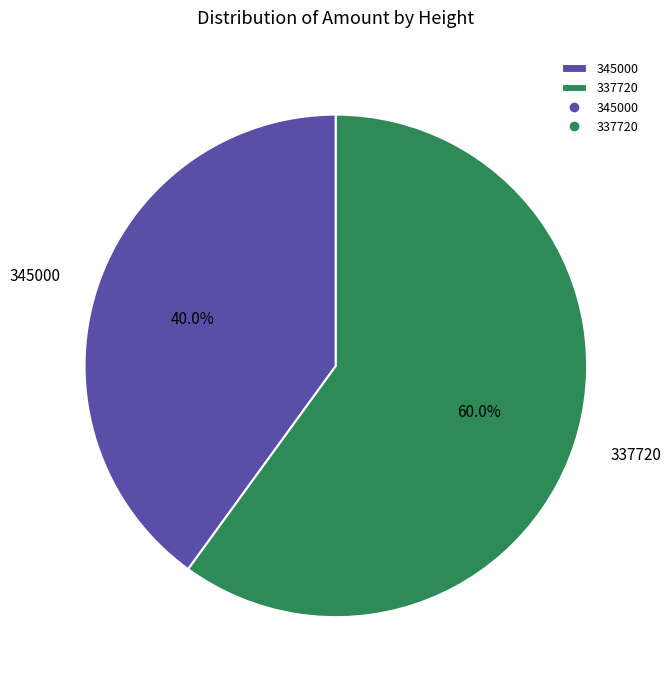

To the nearest percent, what percentage of the pie is 345000?

40%